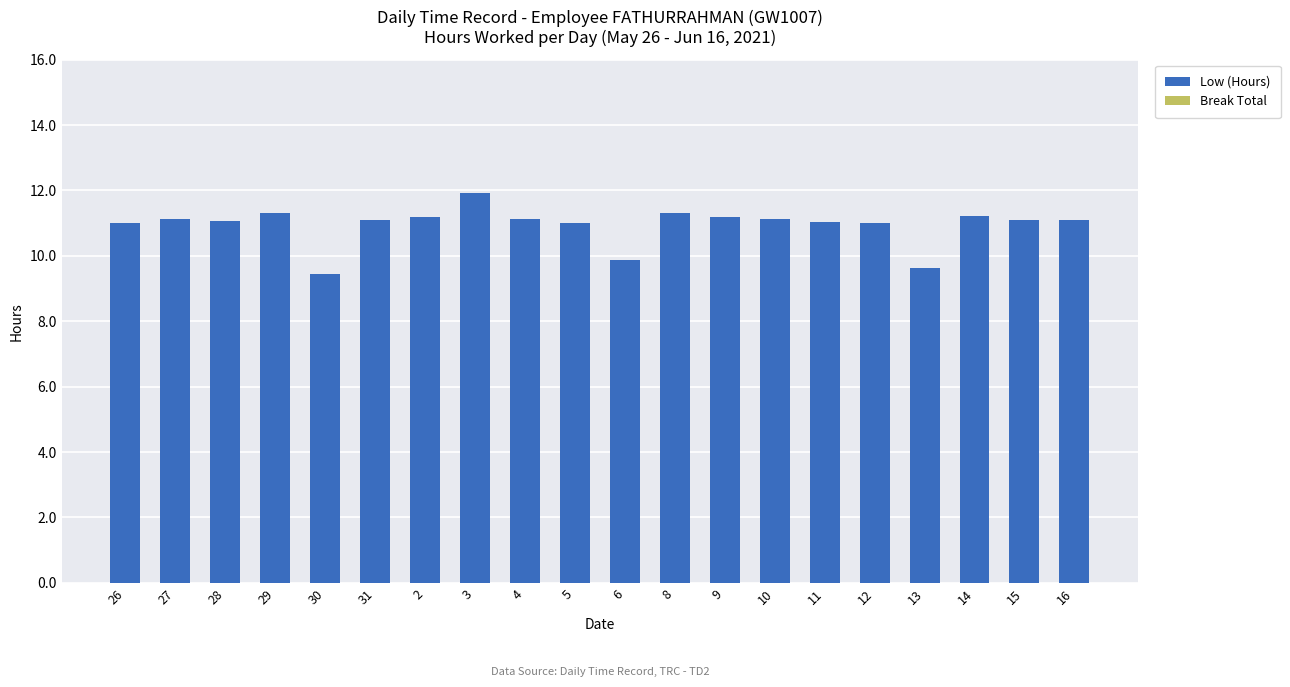

Which category has the highest value across all series?

3